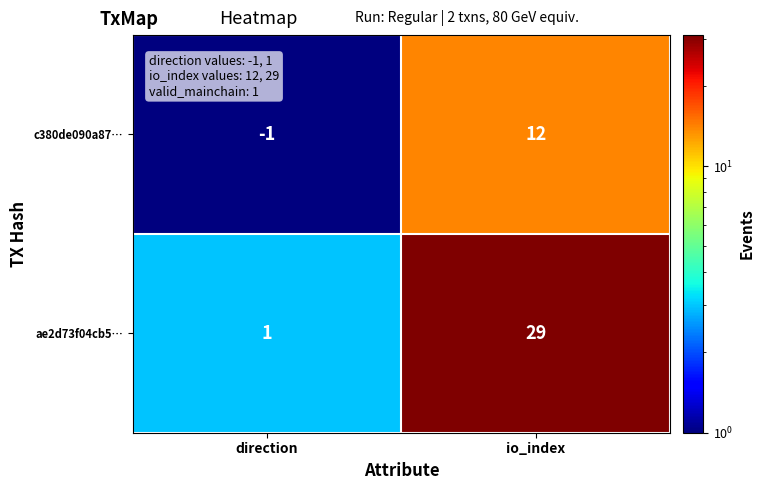

Which series has the largest range (max minus min)?

ae2d73f04cb5…